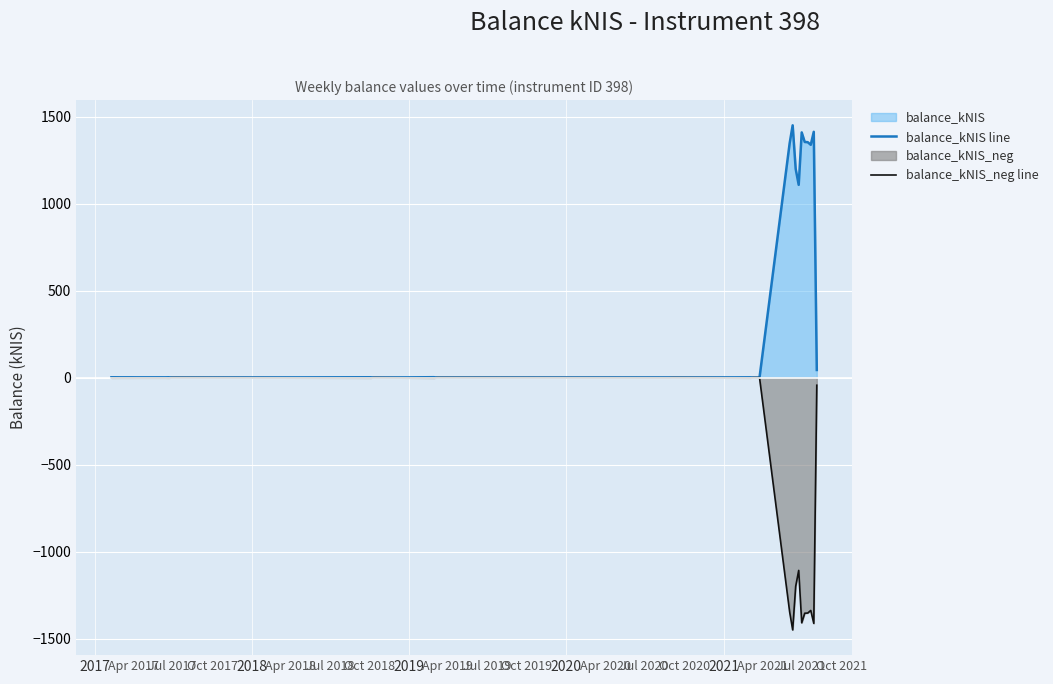

How many values in balance_kNIS_neg line are below zero?

34